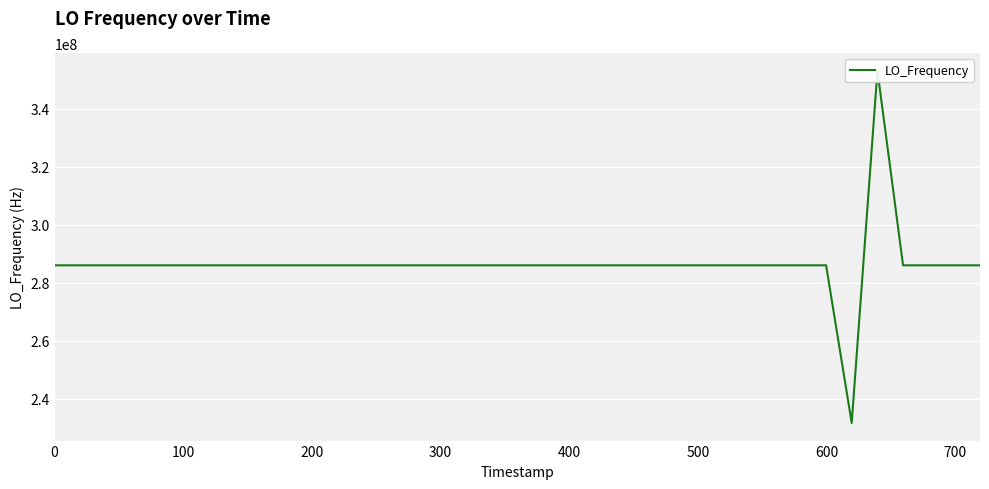

What is the difference between the maximum and minimum values?

121391873.9